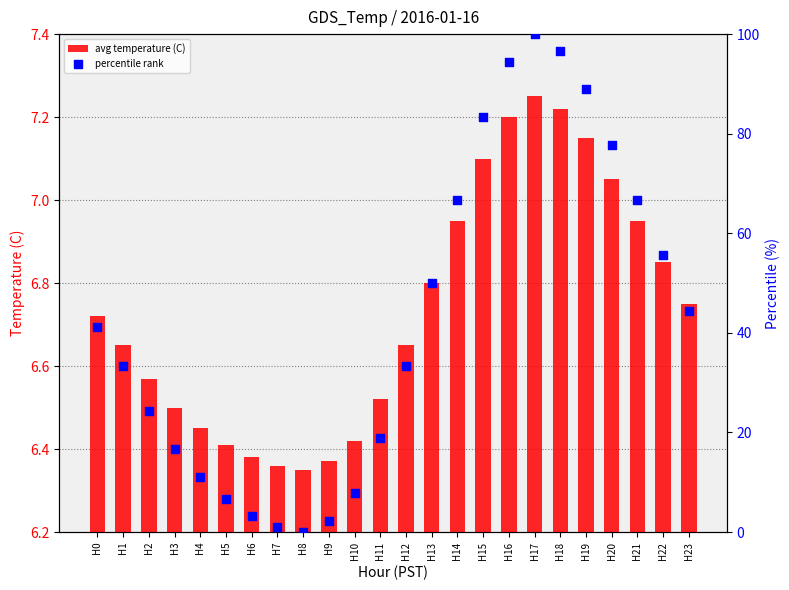

Is the value of percentile rank at H8 greater than the value of avg temperature (C) at H5?

No